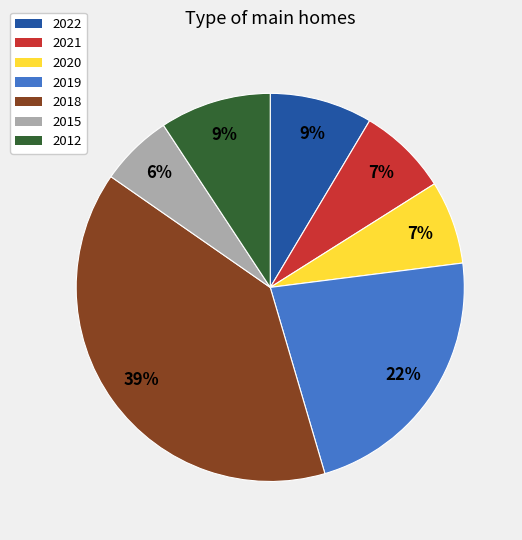

To the nearest percent, what is the difference between the largest and smallest slice percentages?

33%